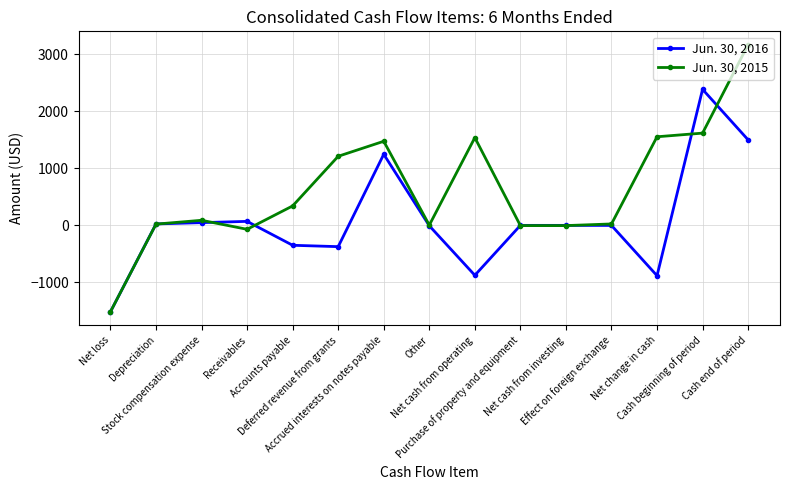

Is it true that Jun. 30, 2016 equals -586 at Accounts payable?

False